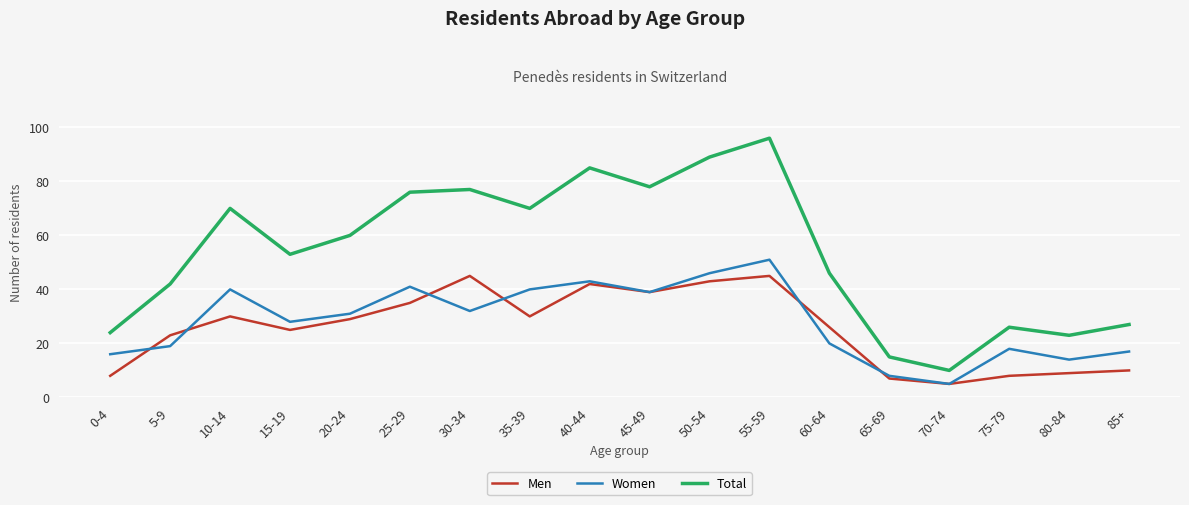

What position from the right is 55-59?

7